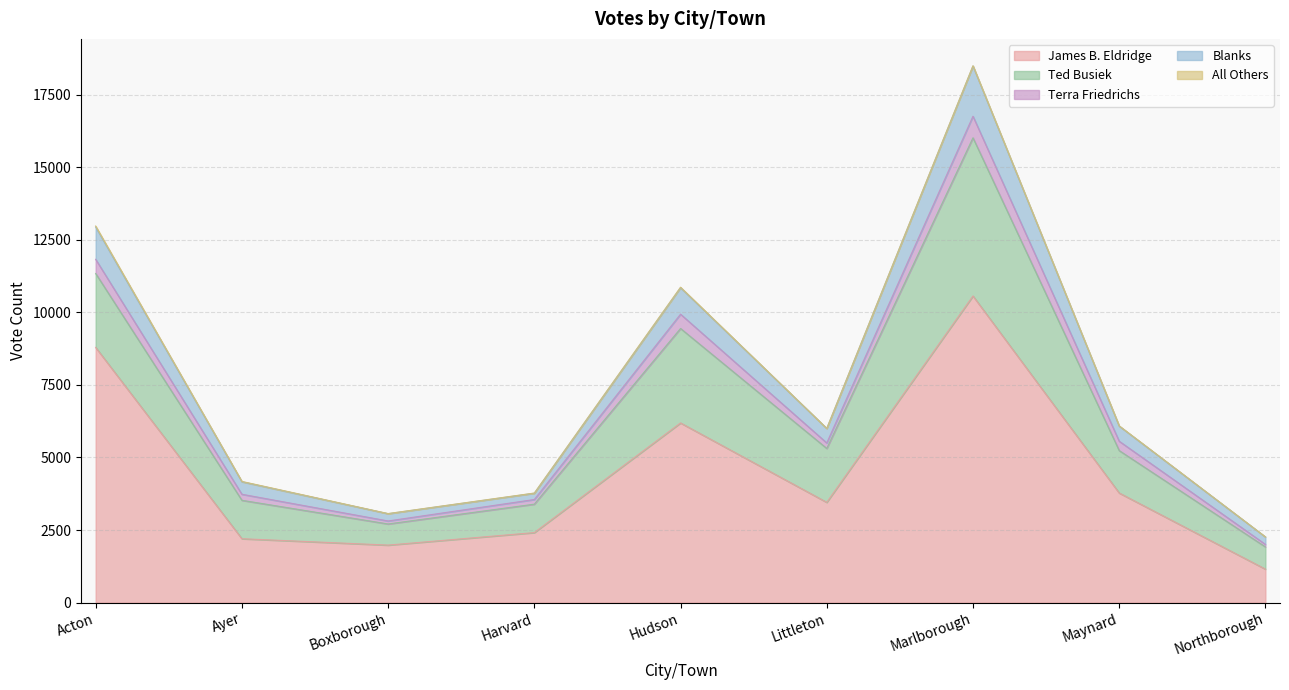

What is the maximum value for James B. Eldridge?

10562